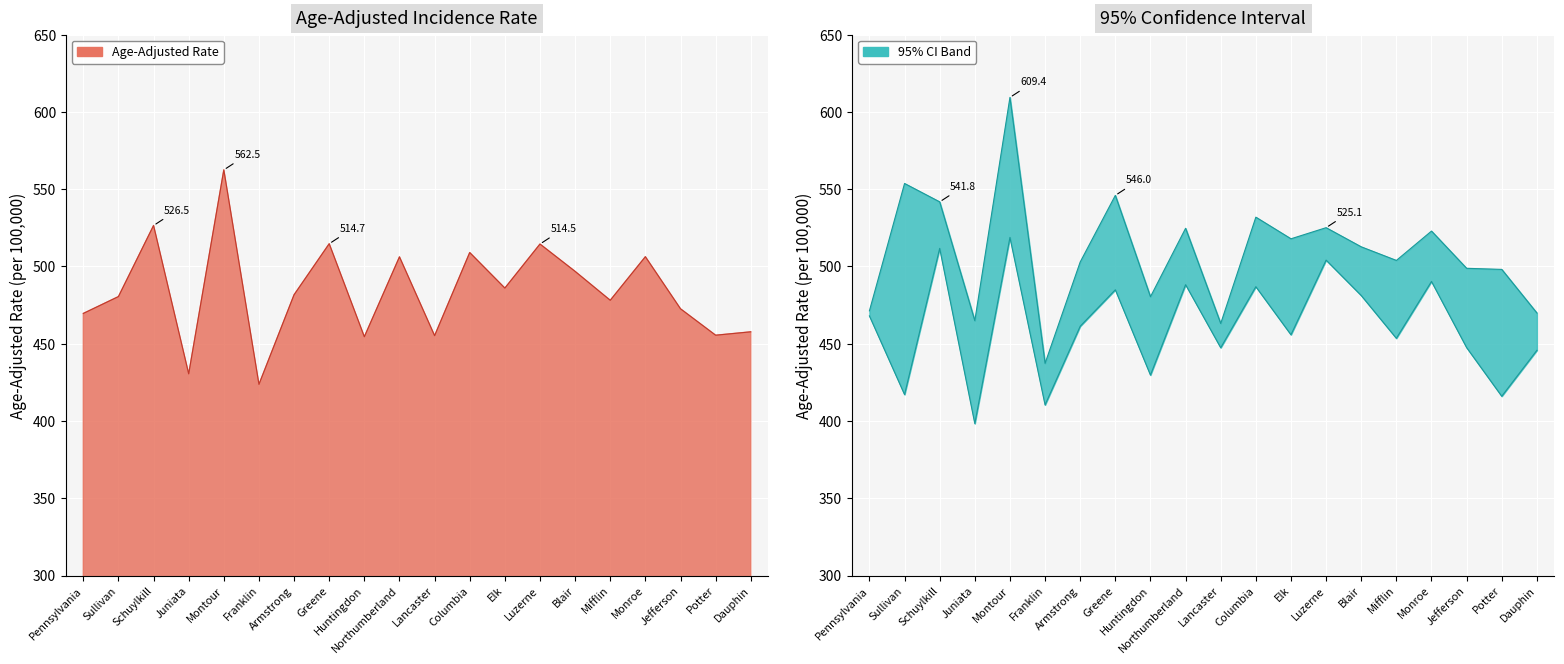

What is the smallest value displayed?

398.3